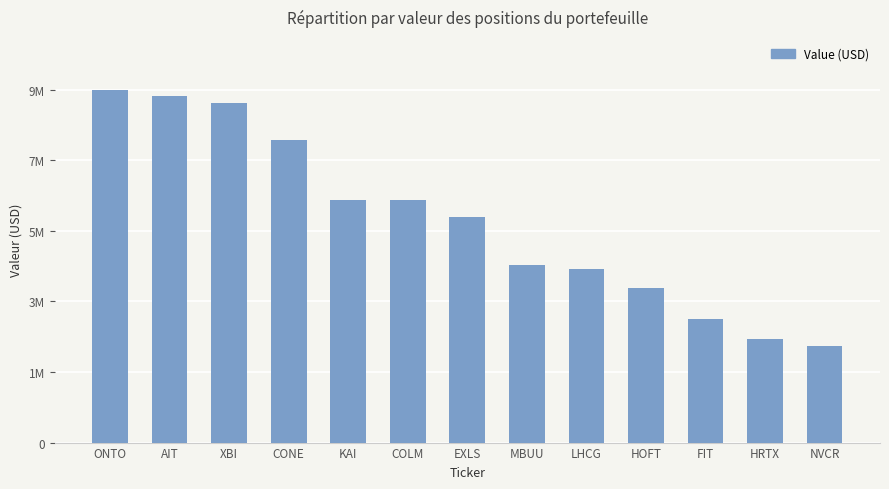

Are the bars horizontal?

No